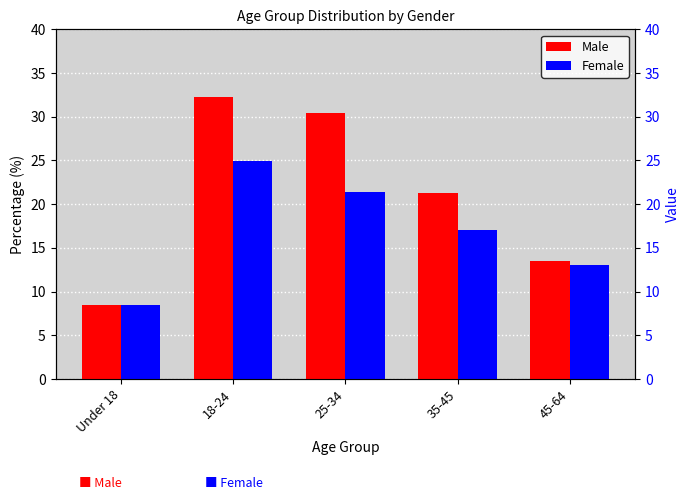

What is the maximum value for Female?

24.9